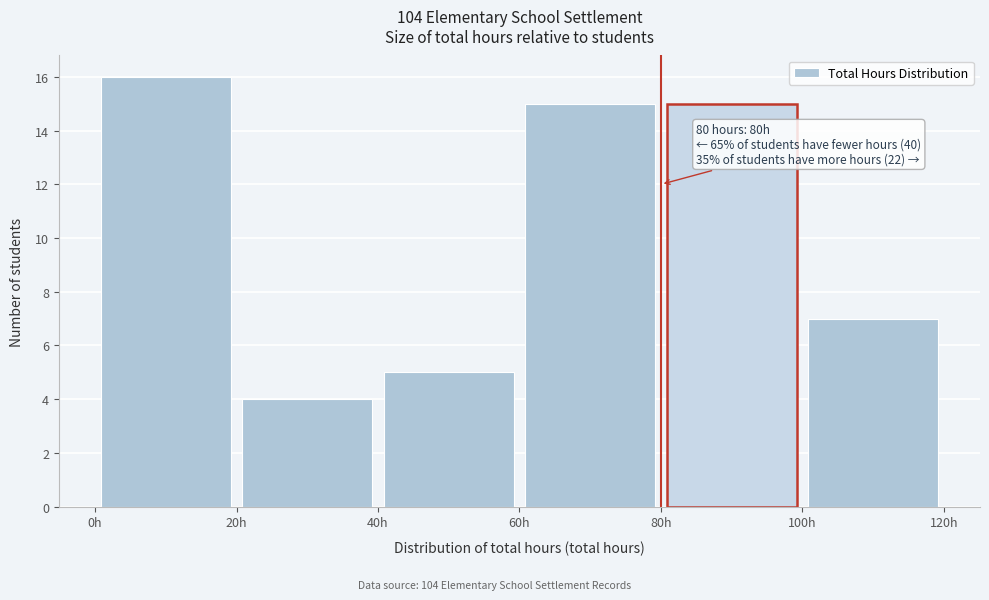

Over which range of the x-axis is the bar tallest?

0 to 20